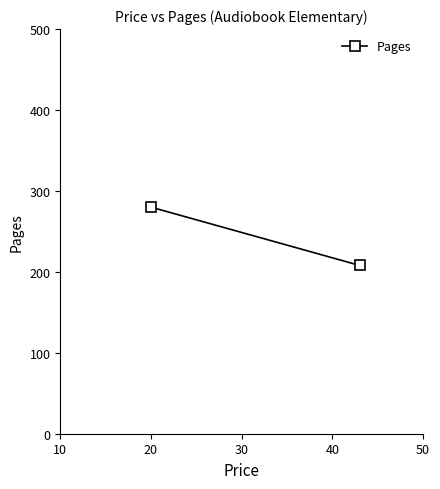

What is the sum of all values?

488